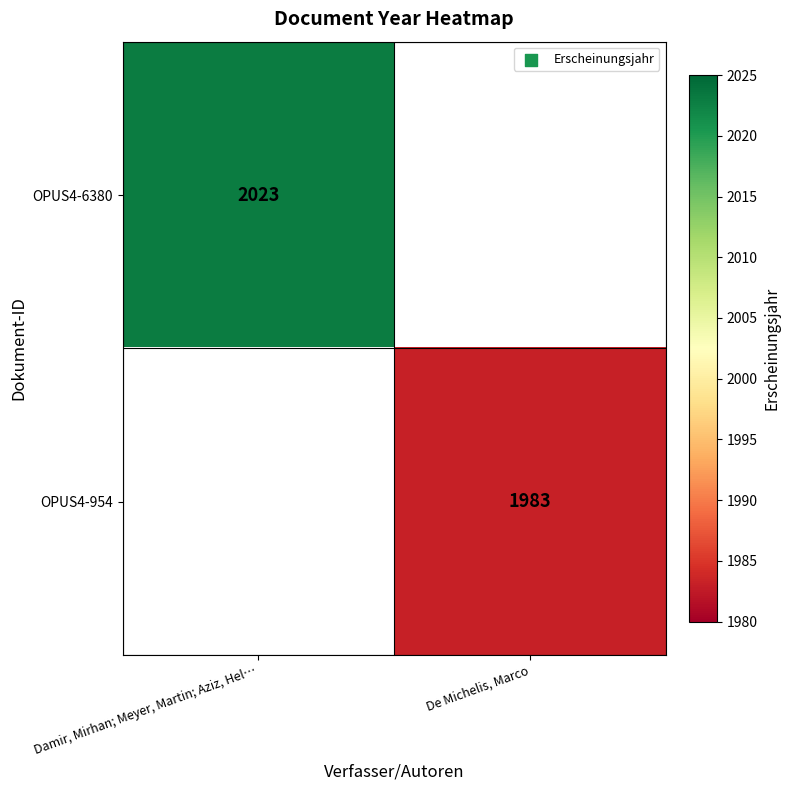

Is it true that OPUS4-954 equals 1983 at De Michelis, Marco?

True